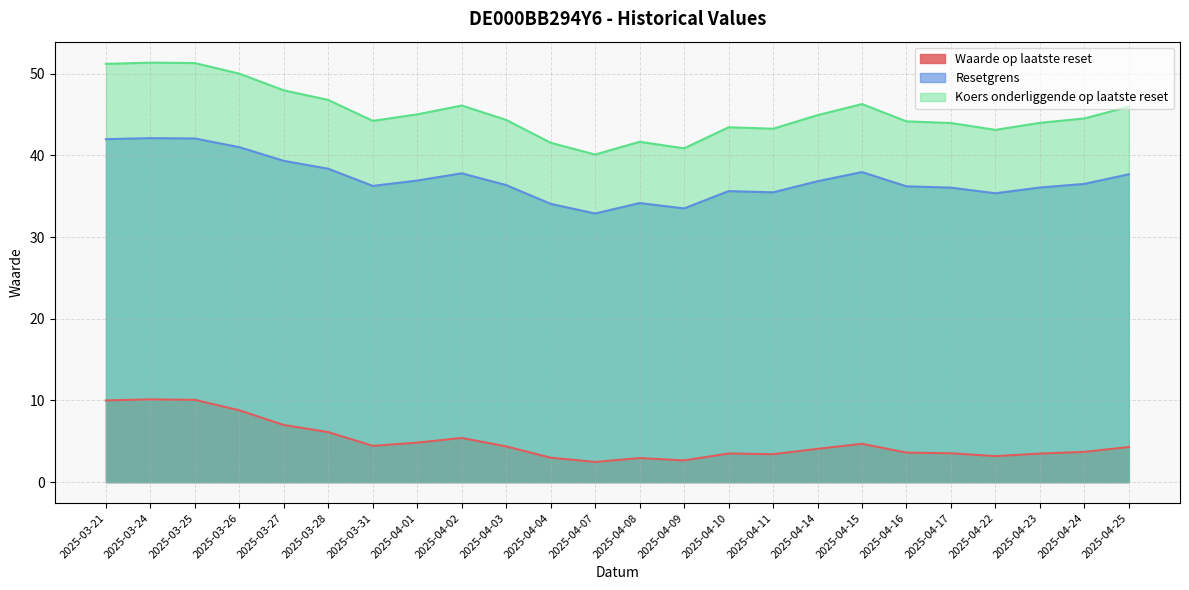

Rank the series by their average value, from highest to lowest.

Koers onderliggende op laatste reset, Resetgrens, Waarde op laatste reset